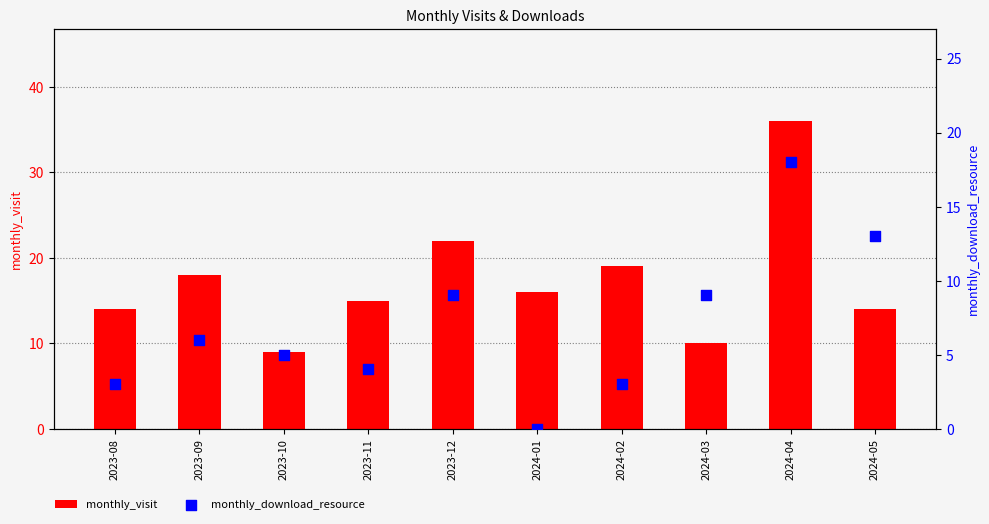

Is the value of monthly_download_resource at 2024-05 greater than the value of monthly_visit at 2024-02?

No